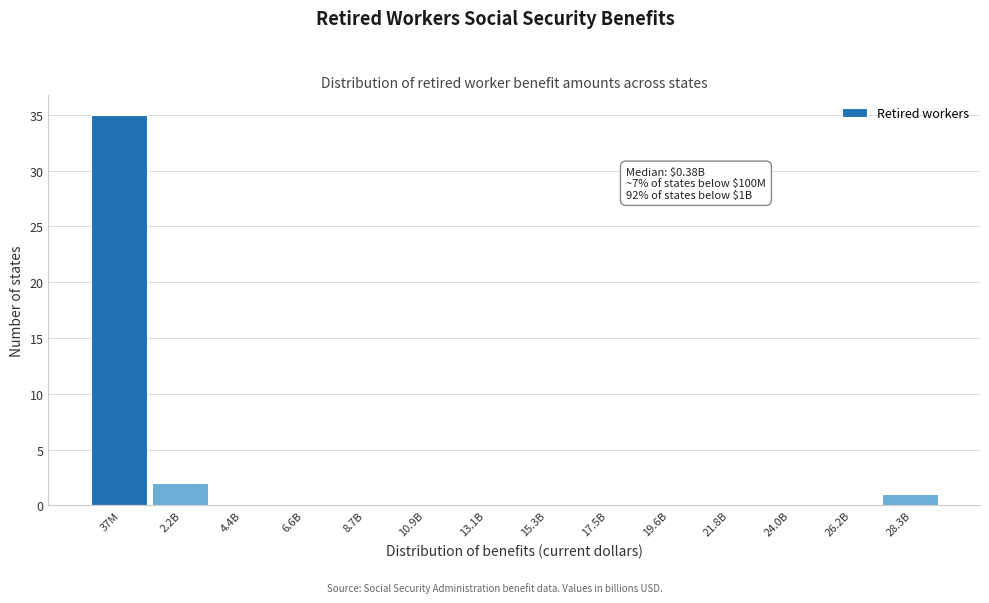

Reading right to left, transcribe all the data shown in this chart.

28.3B=1	26.2B=0	24.0B=0	21.8B=0	19.6B=0	17.5B=0	15.3B=0	13.1B=0	10.9B=0	8.7B=0	6.6B=0	4.4B=0	2.2B=2	37M=35